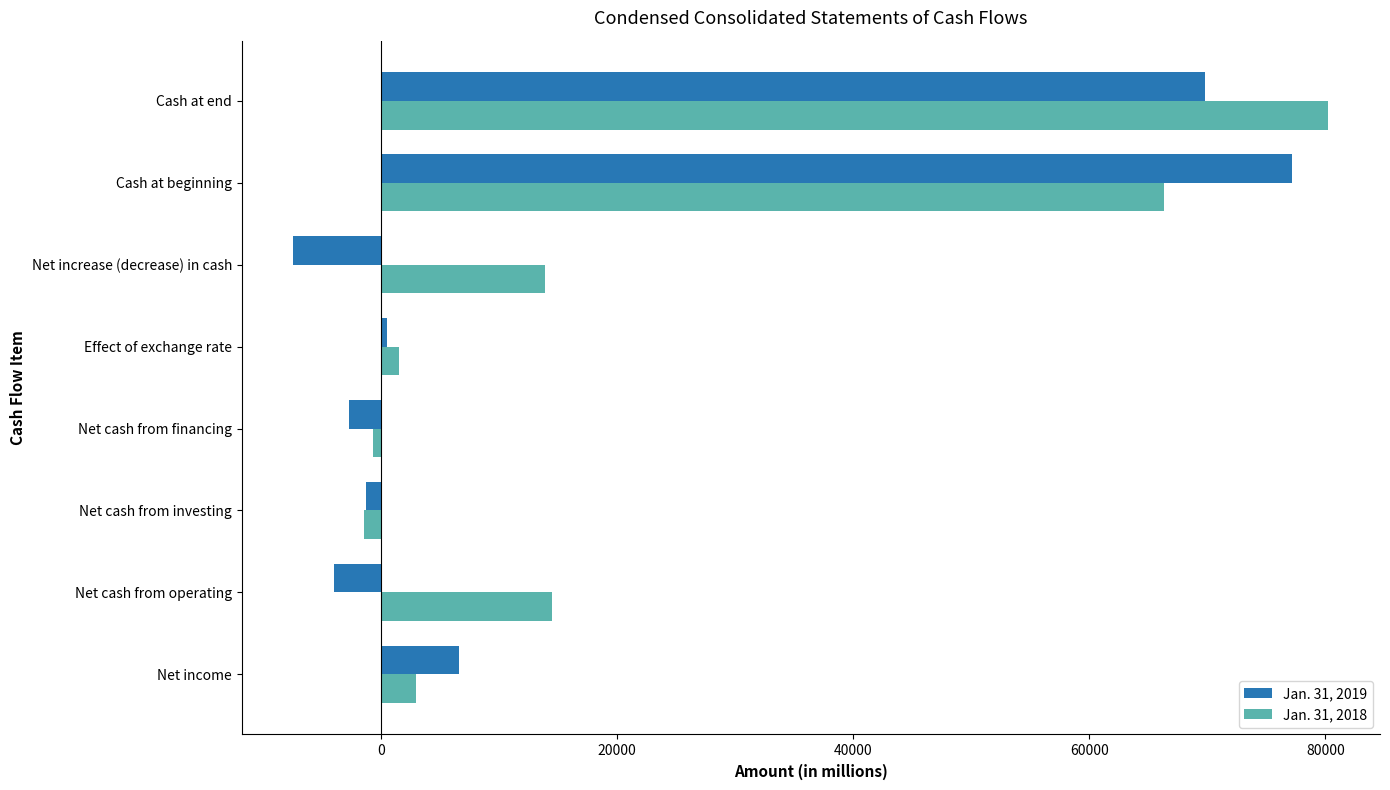

What is the sum of all Jan. 31, 2018 values?

177338